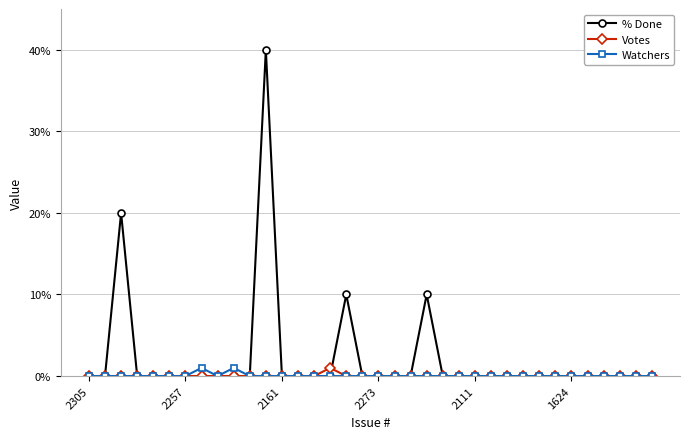

What is the maximum value shown in the chart?

40